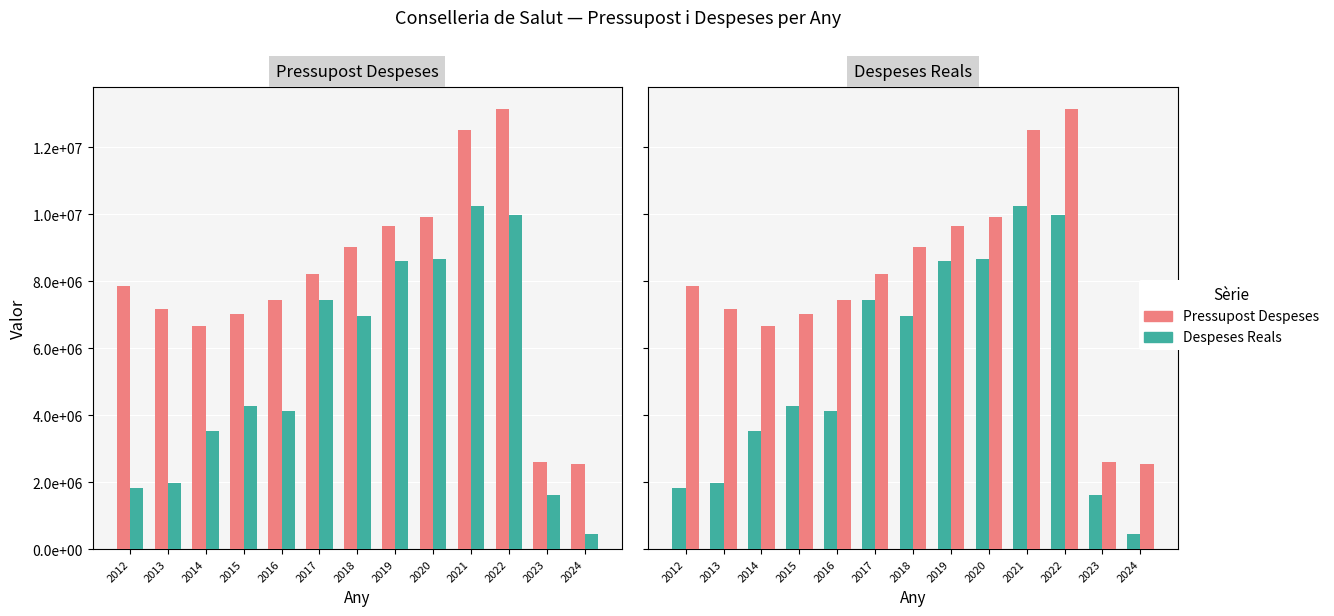

List the series in order of their overall mean, lowest first.

Despeses Reals, Pressupost Despeses